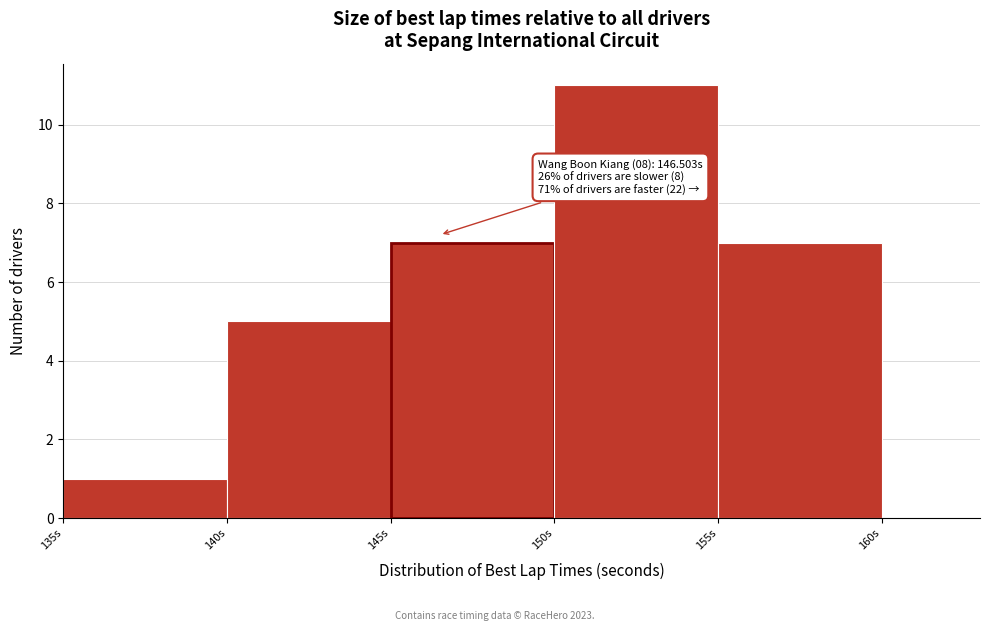

Over which range of the x-axis is the bar tallest?

150 to 155